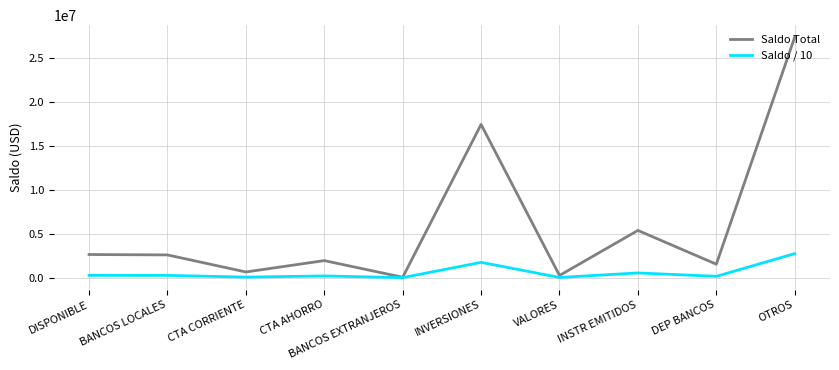

Between INVERSIONES and VALORES, which series saw the biggest shift?

Saldo Total